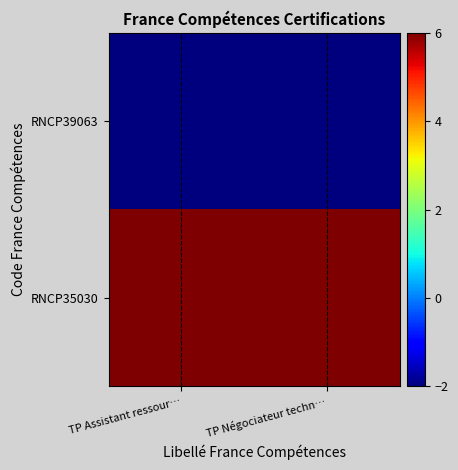

Which series changed the most between TP Assistant ressour… and TP Négociateur techn…?

RNCP35030